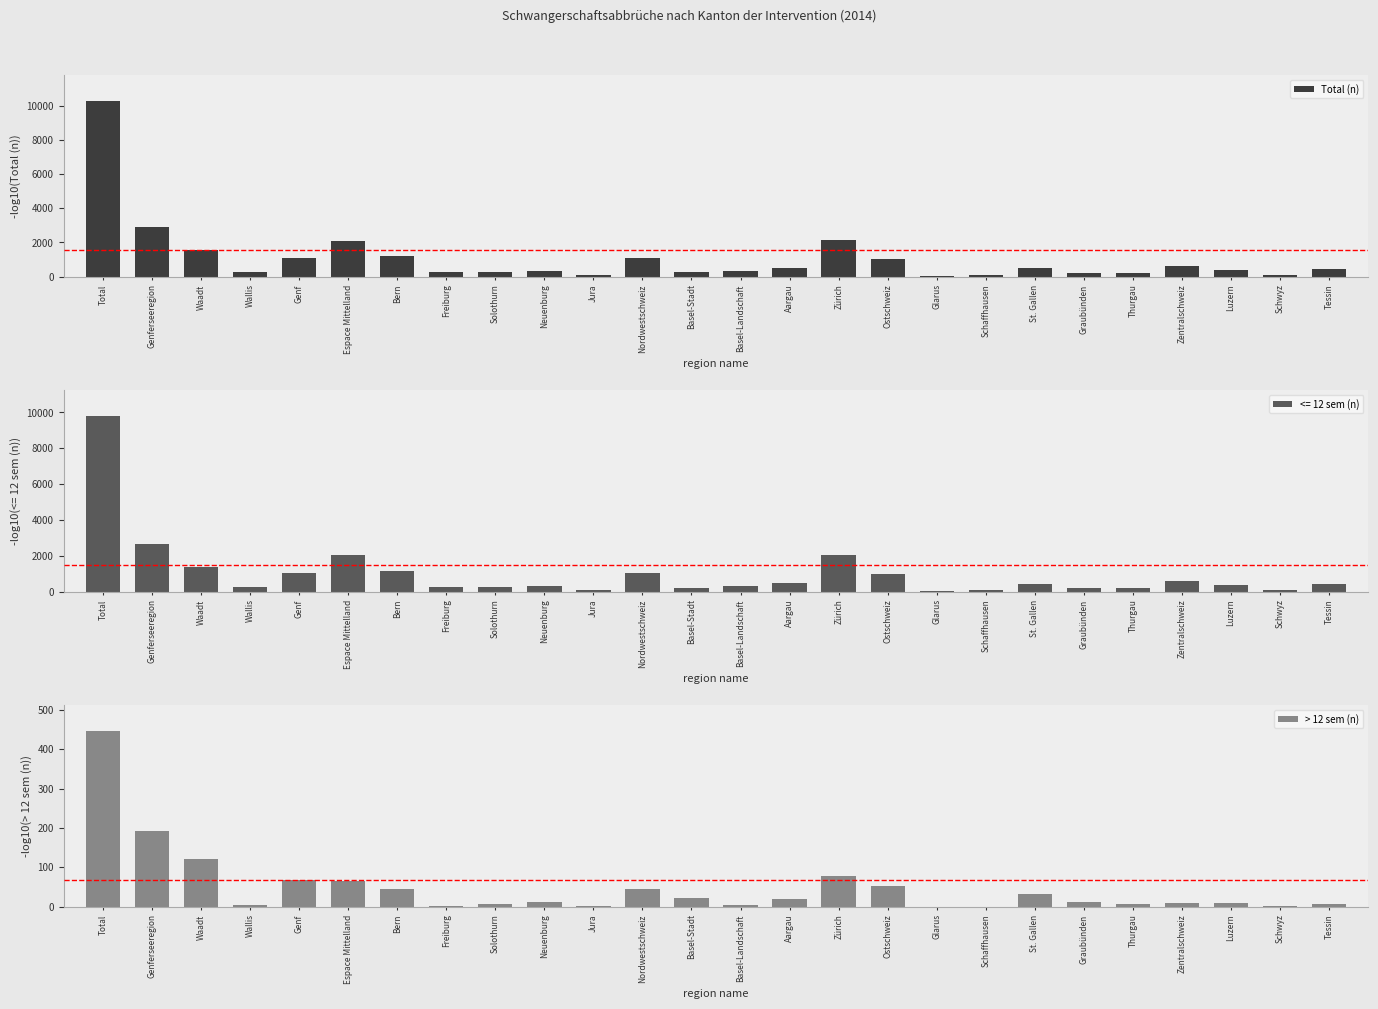

What is the sum of all Total (n) values?

28032